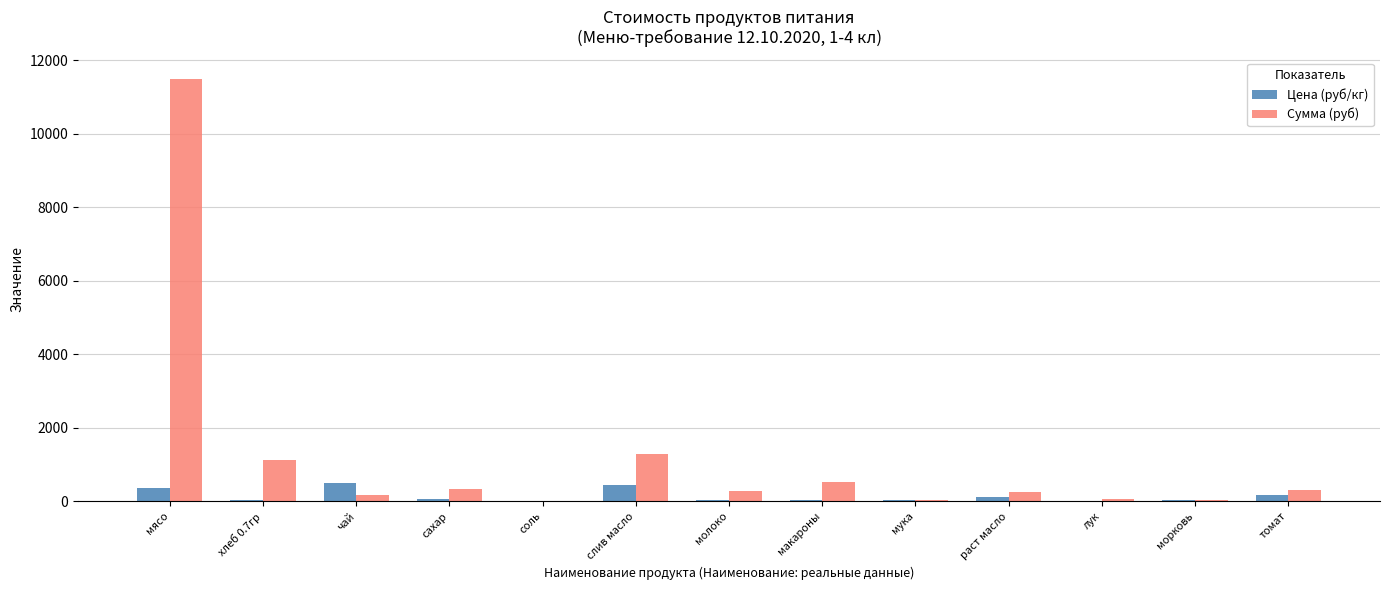

How many series are shown in this chart?

2